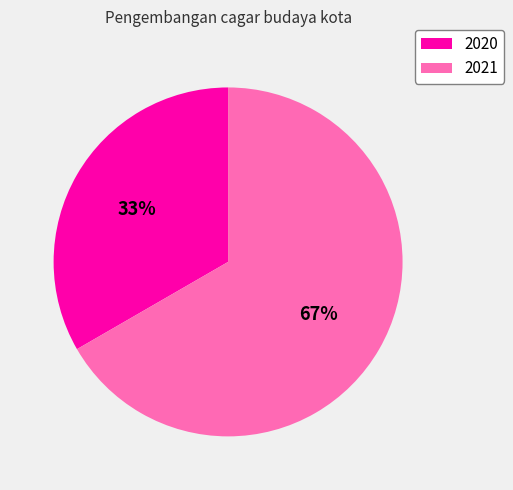

To the nearest percent, what is the average slice percentage?

50%